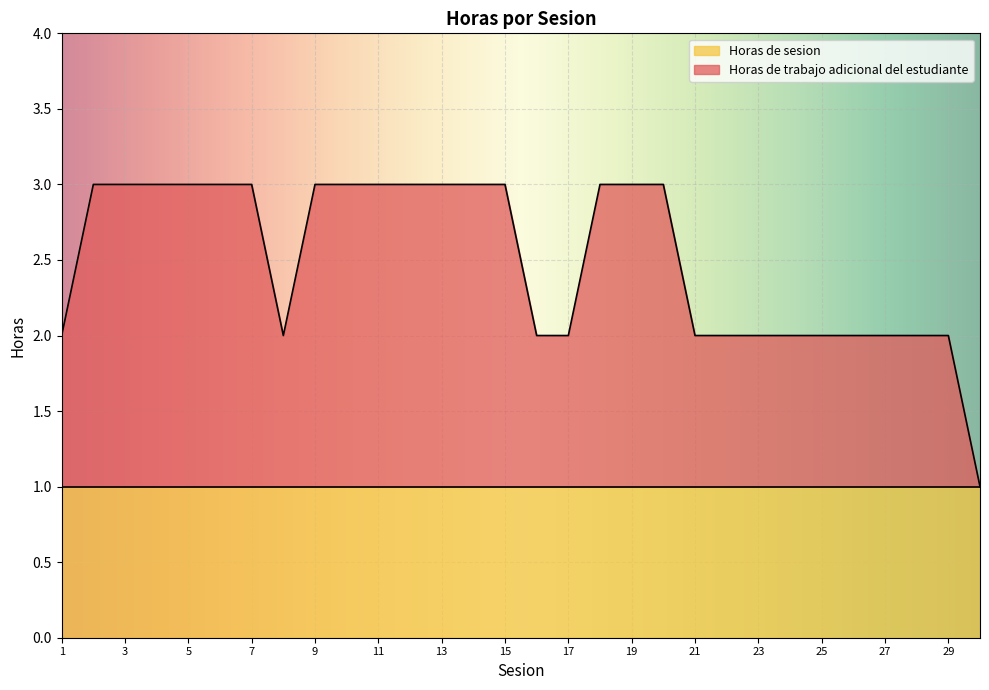

What is the value of the 8th point from the left?

2